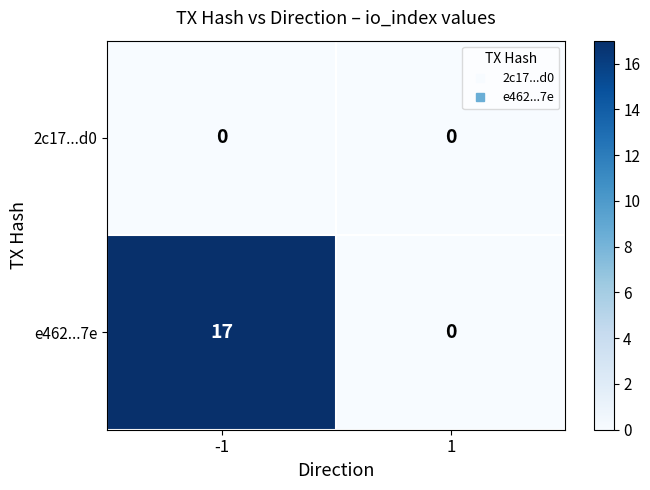

Is the value of e462...7e at -1 greater than the value of 2c17...d0 at 1?

Yes